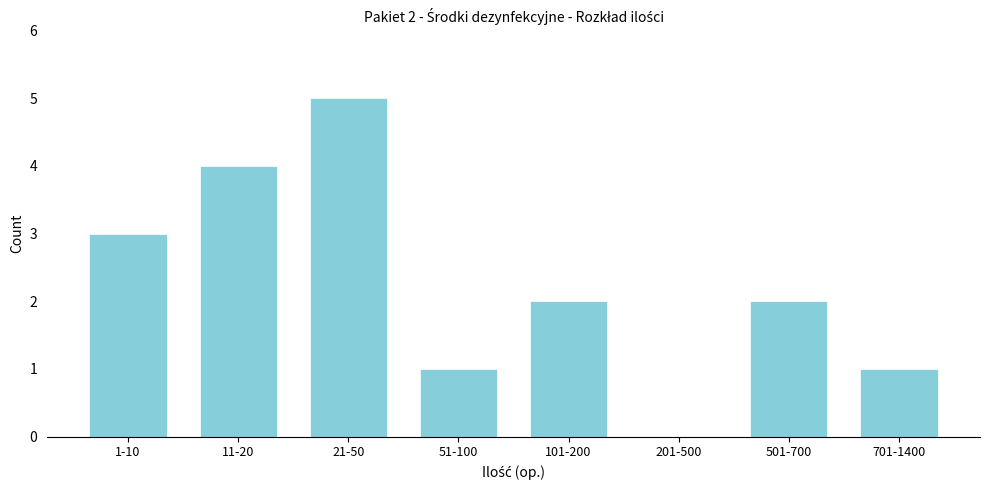

Reading left to right, transcribe all the data shown in this chart.

1-10=3	11-20=4	21-50=5	51-100=1	101-200=2	201-500=0	501-700=2	701-1400=1